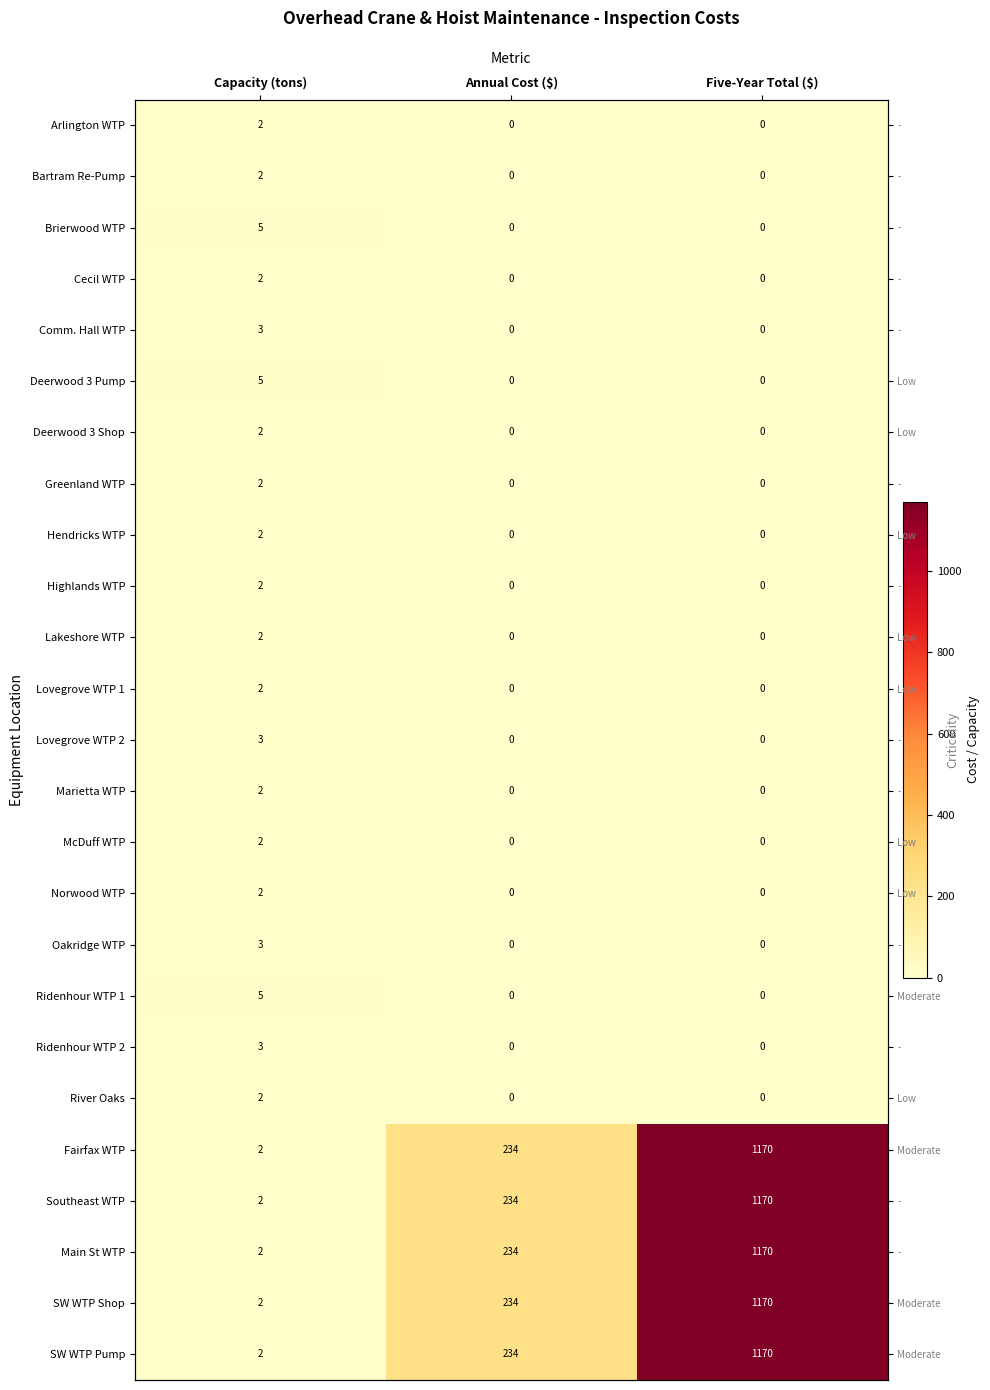

The value of Ridenhour WTP 1 at Capacity (tons) is 5. True or false?

True